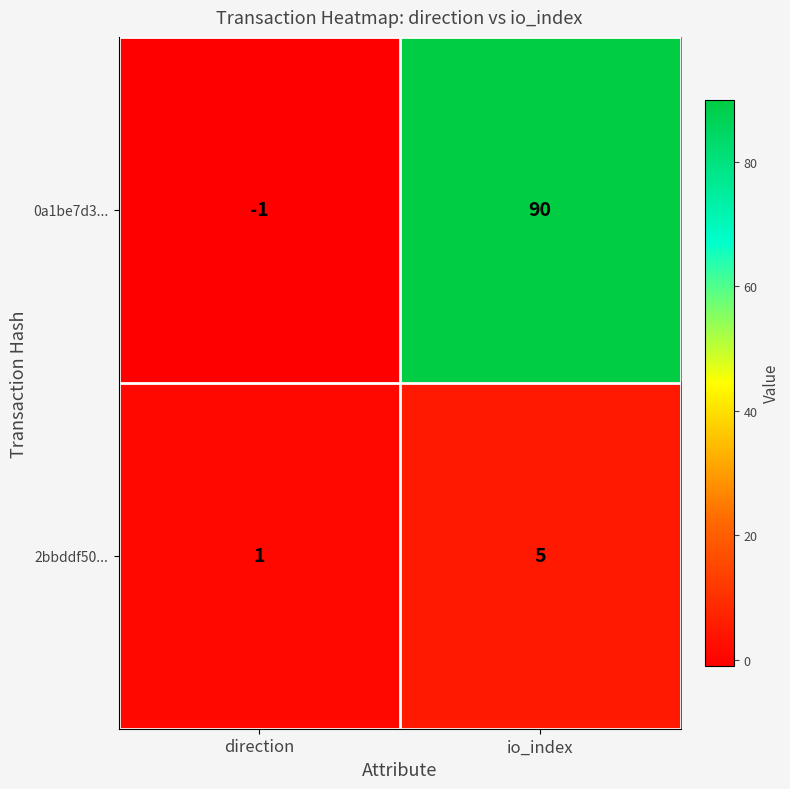

What value does the 0a1be7d3... series have at io_index, to the nearest 10?

90